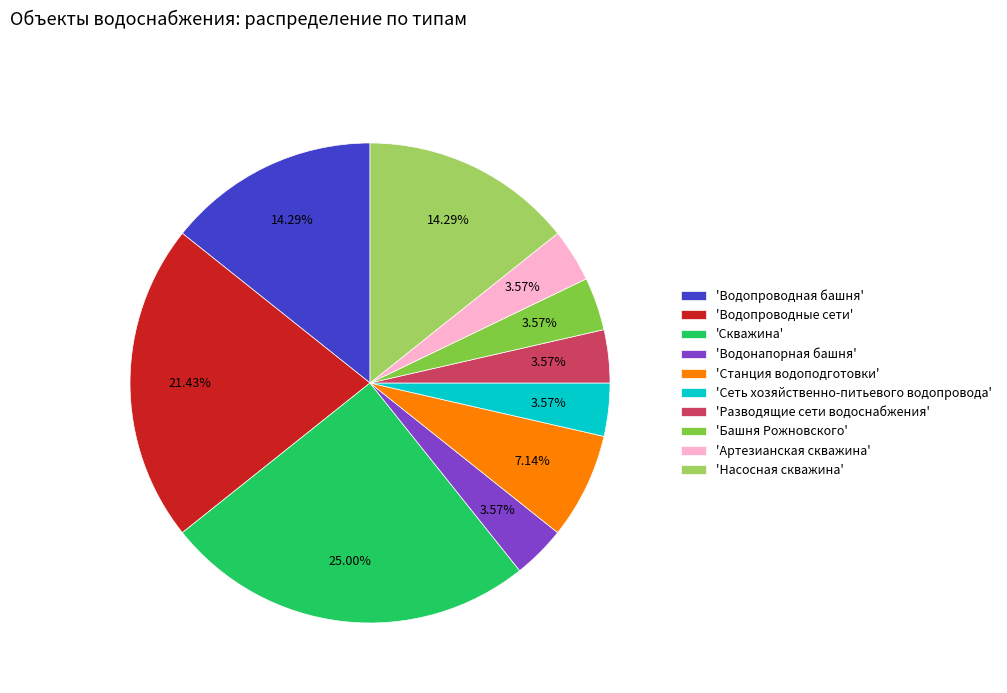

How many segments does this pie chart have?

10